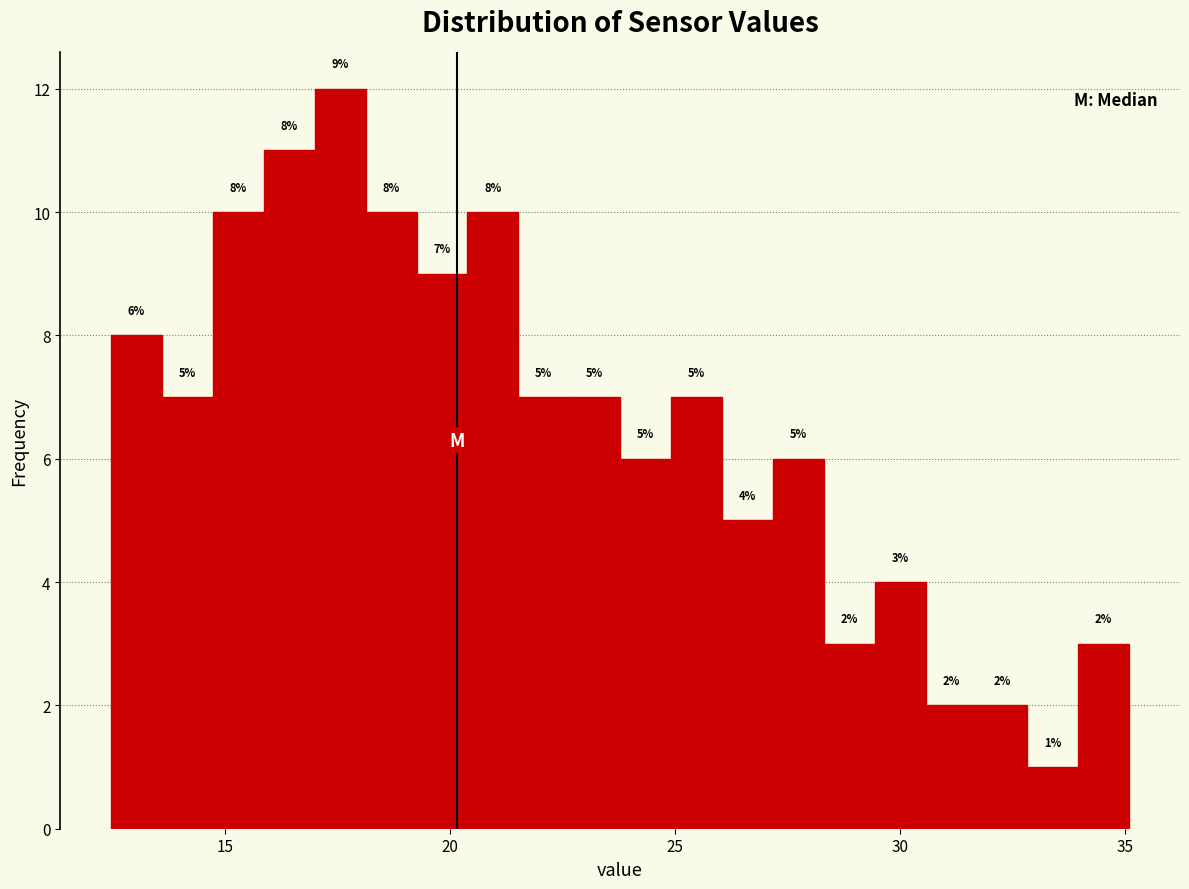

Read against the x-axis, roughly where is the centre of the tallest bar?

17.5